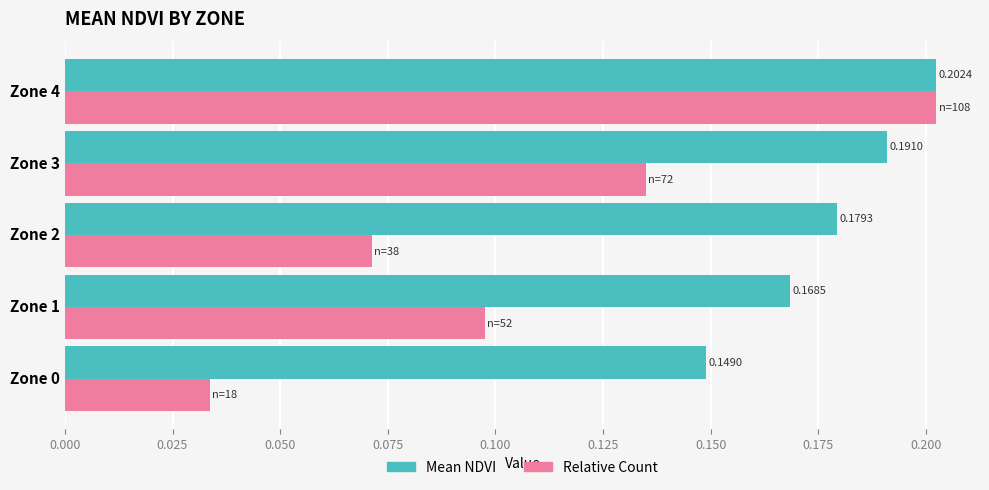

What is the total value across all series at Zone 2?

0.3